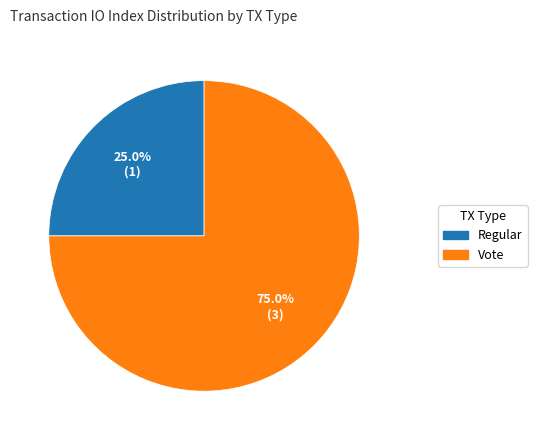

What is the smallest slice in the pie chart?

Regular